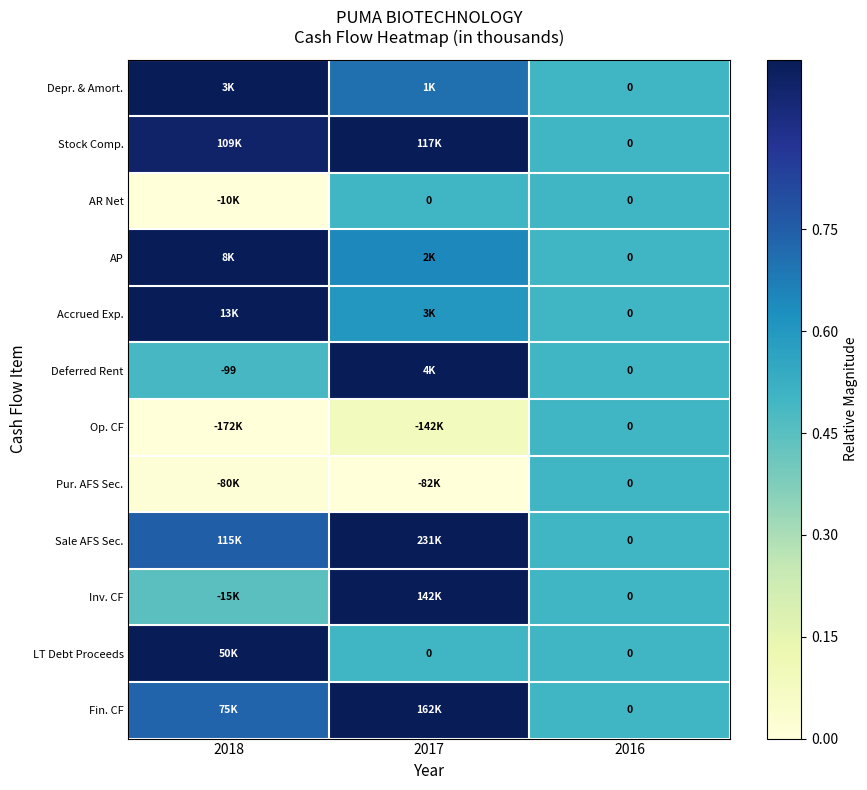

Which has a higher value, 2017 or 2016?

2017